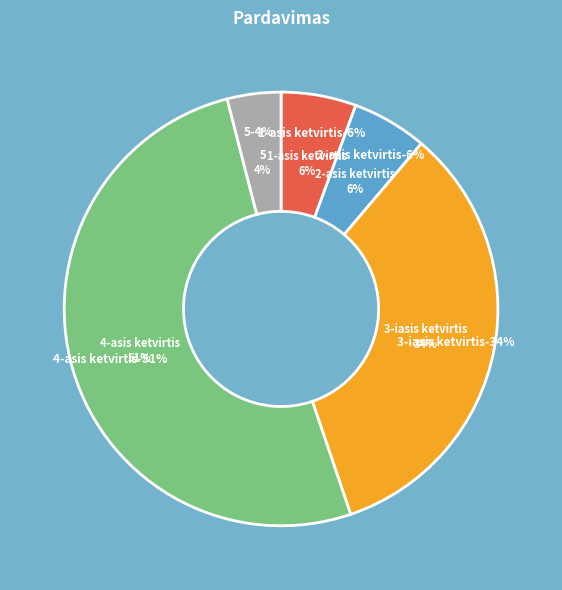

To the nearest percent, what is the average slice percentage?

20%